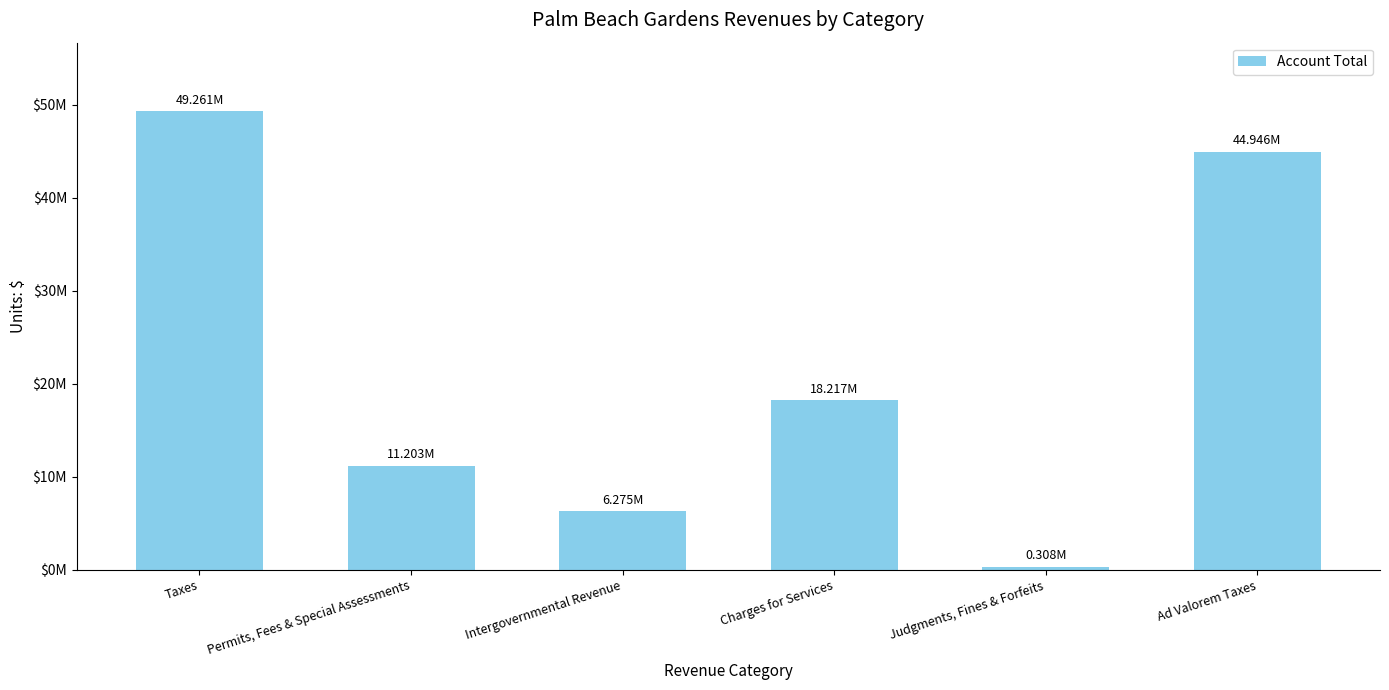

What is the approximate value at Permits, Fees & Special Assessments, to the nearest 100?

11202900